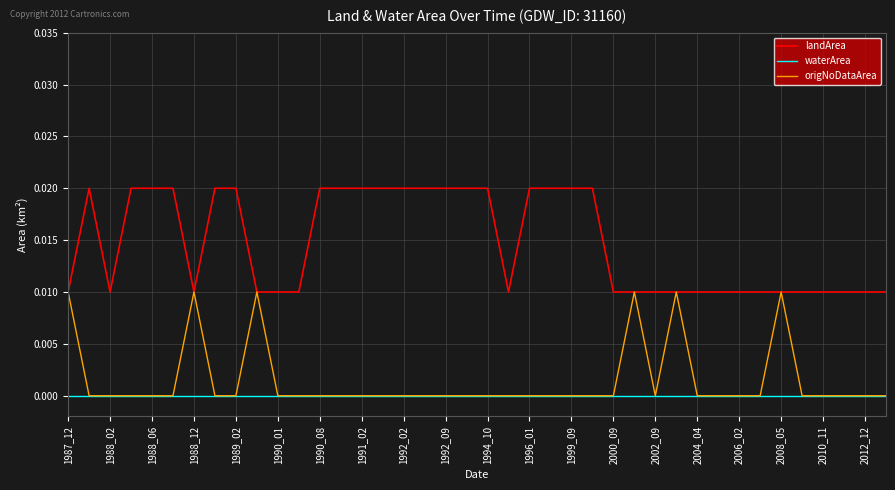

Which series has the largest total across all categories?

landArea